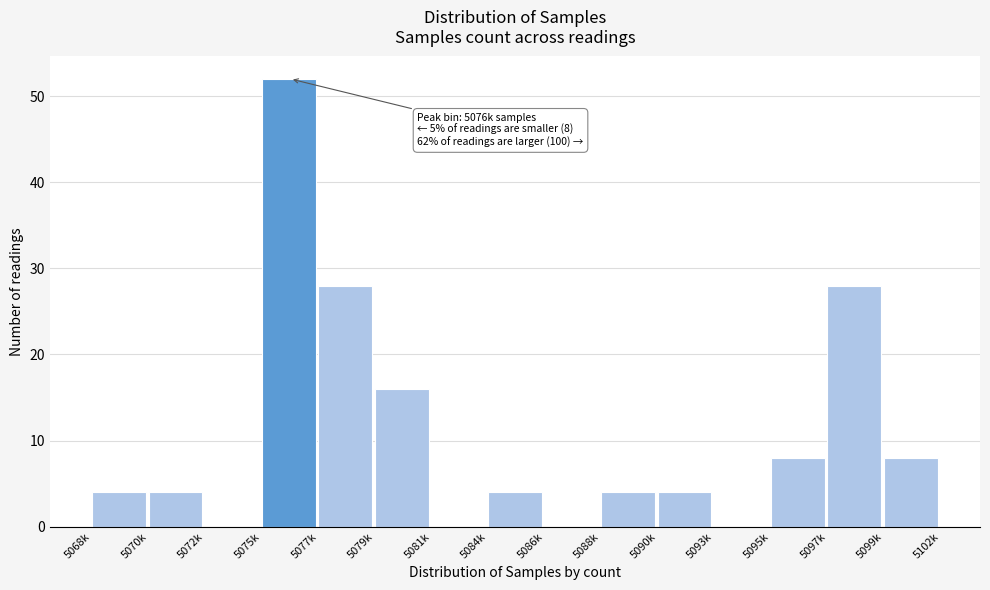

Reading left to right, extract all data points from this chart.

5068k=4	5070k=4	5072k=0	5075k=52	5077k=28	5079k=16	5081k=0	5084k=4	5086k=0	5088k=4	5090k=4	5093k=0	5095k=8	5097k=28	5099k=8